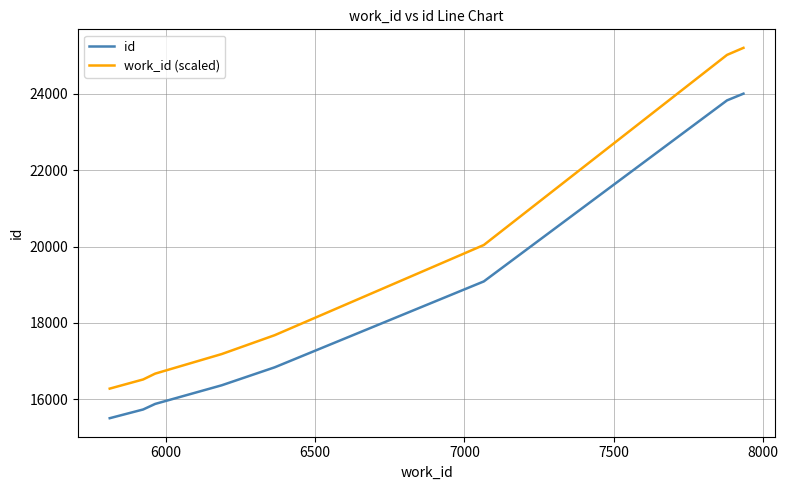

What is the smallest value displayed?

15503.0